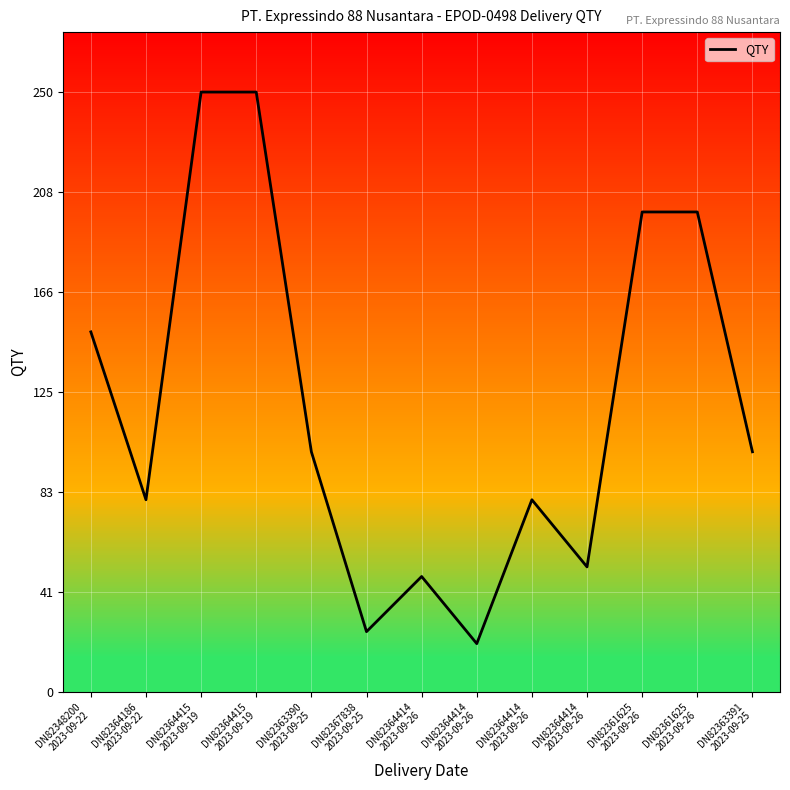

Which label corresponds to the smallest value in the chart?

DN82364414
2023-09-26